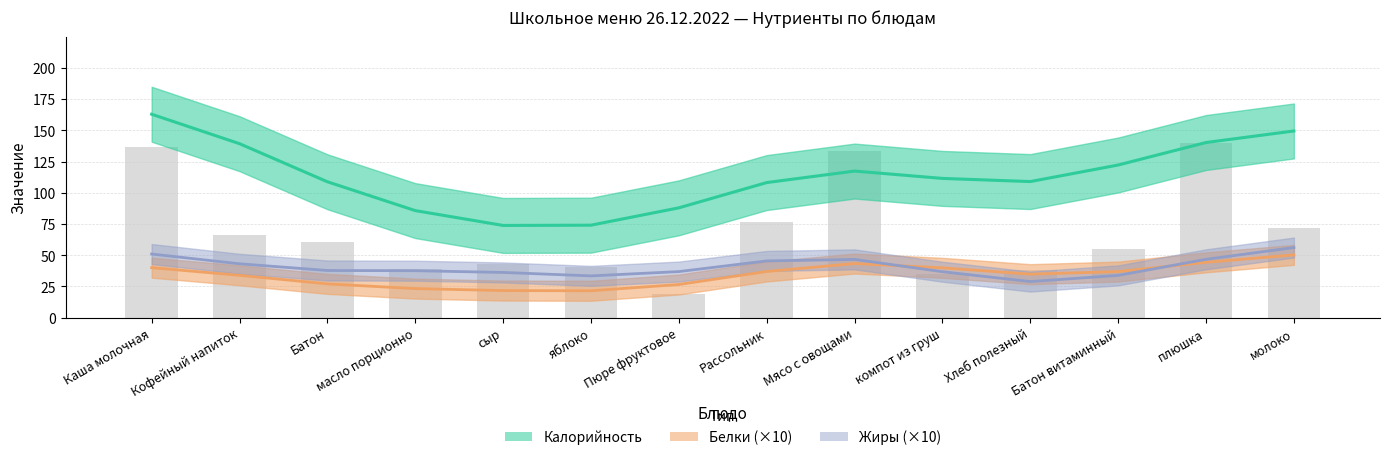

Which series has the largest total across all categories?

Калорийность